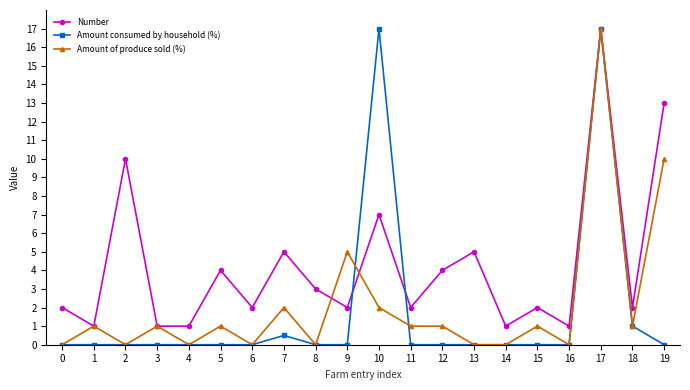

Is the value of Amount consumed by household (%) at 15 greater than the value of Number at 7?

No